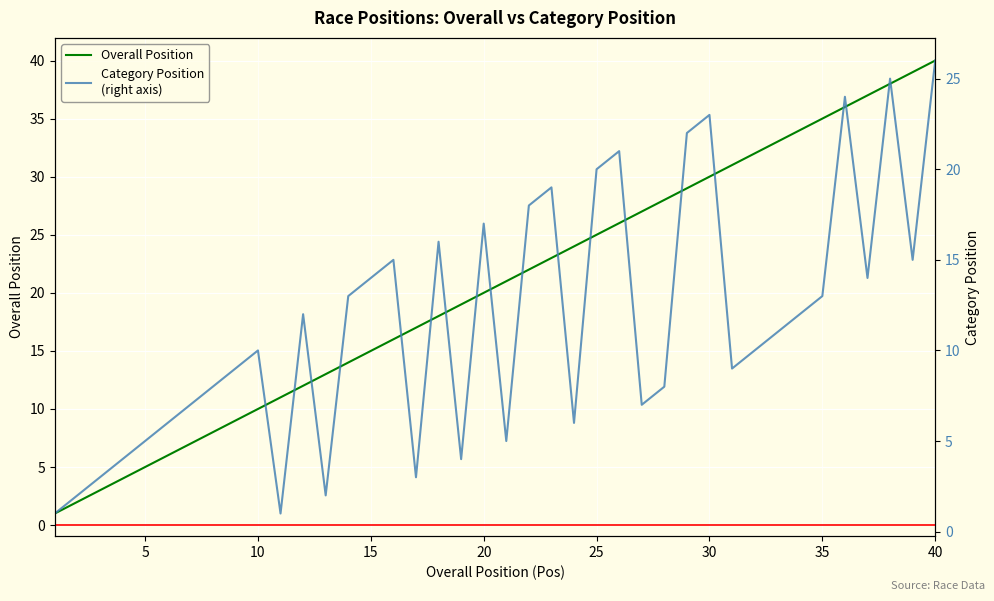

At which label does Overall Position reach its peak?

40